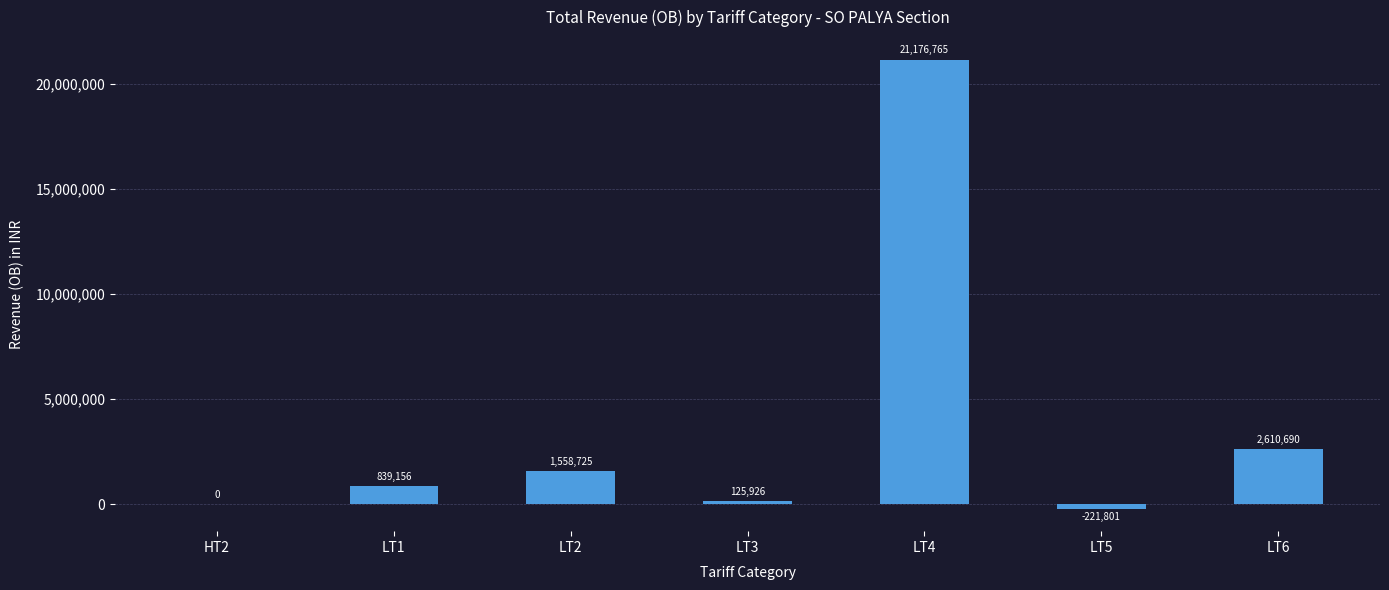

What is the sum of the values at LT3 and LT6?

2736615.8